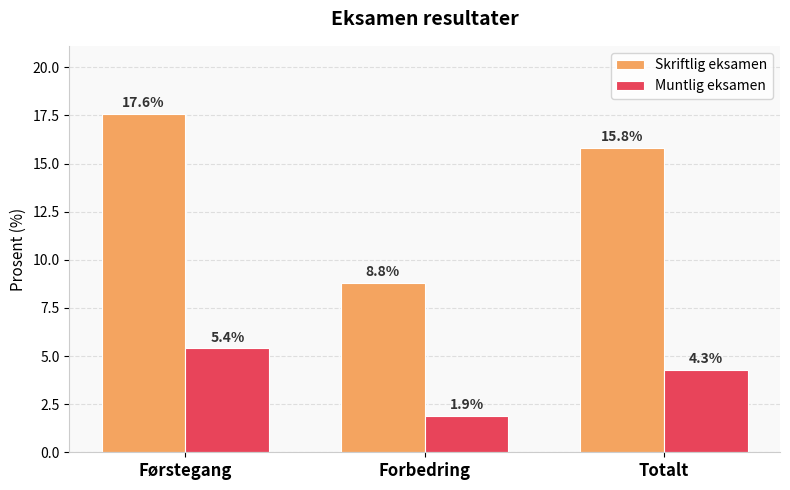

At which category does the chart reach its peak across all series?

Førstegang